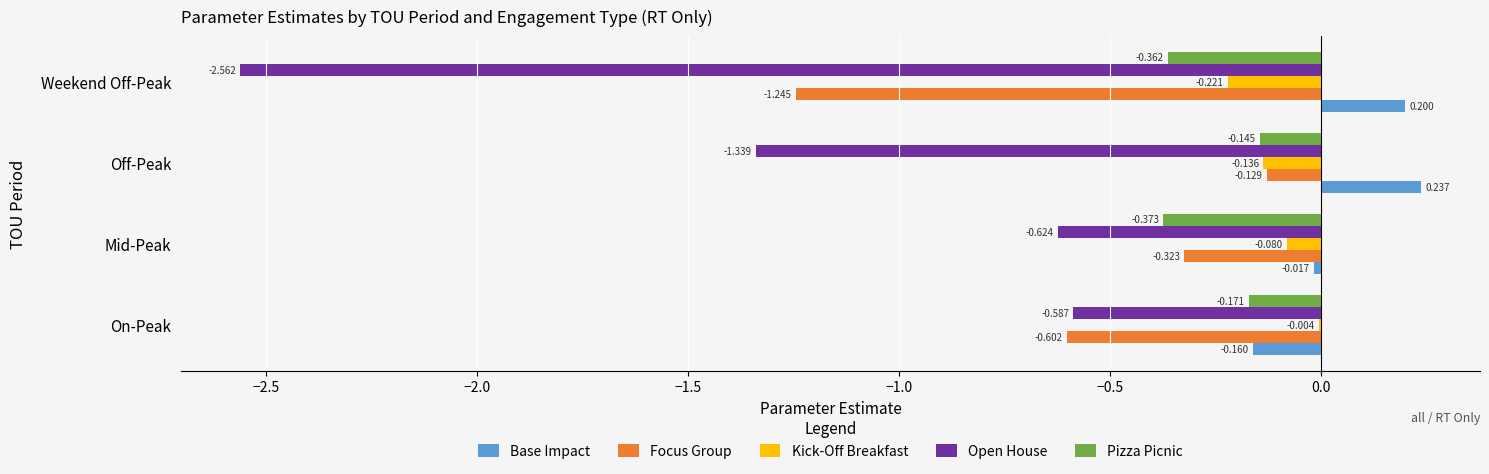

Which category has the highest value in the Pizza Picnic series?

Off-Peak